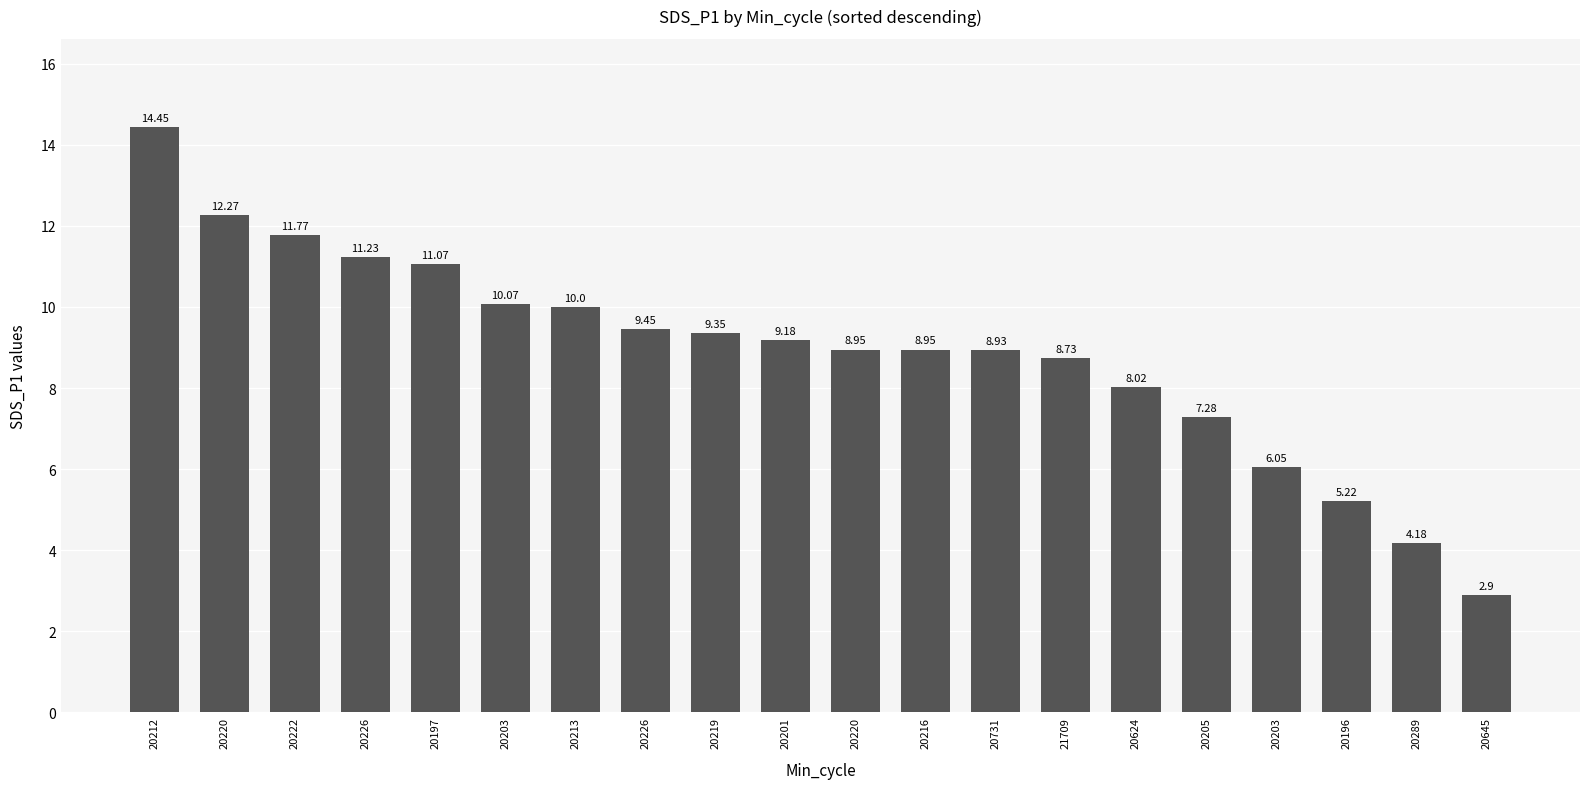

How many bars are there in total?

20